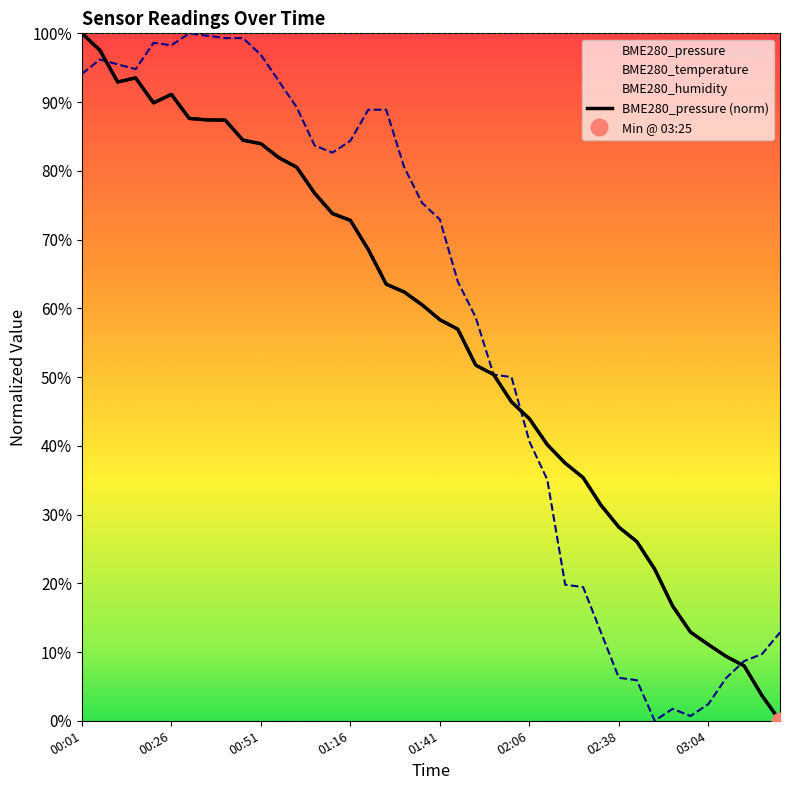

What is the ratio of the value at 34 to the value at 16?

0.2